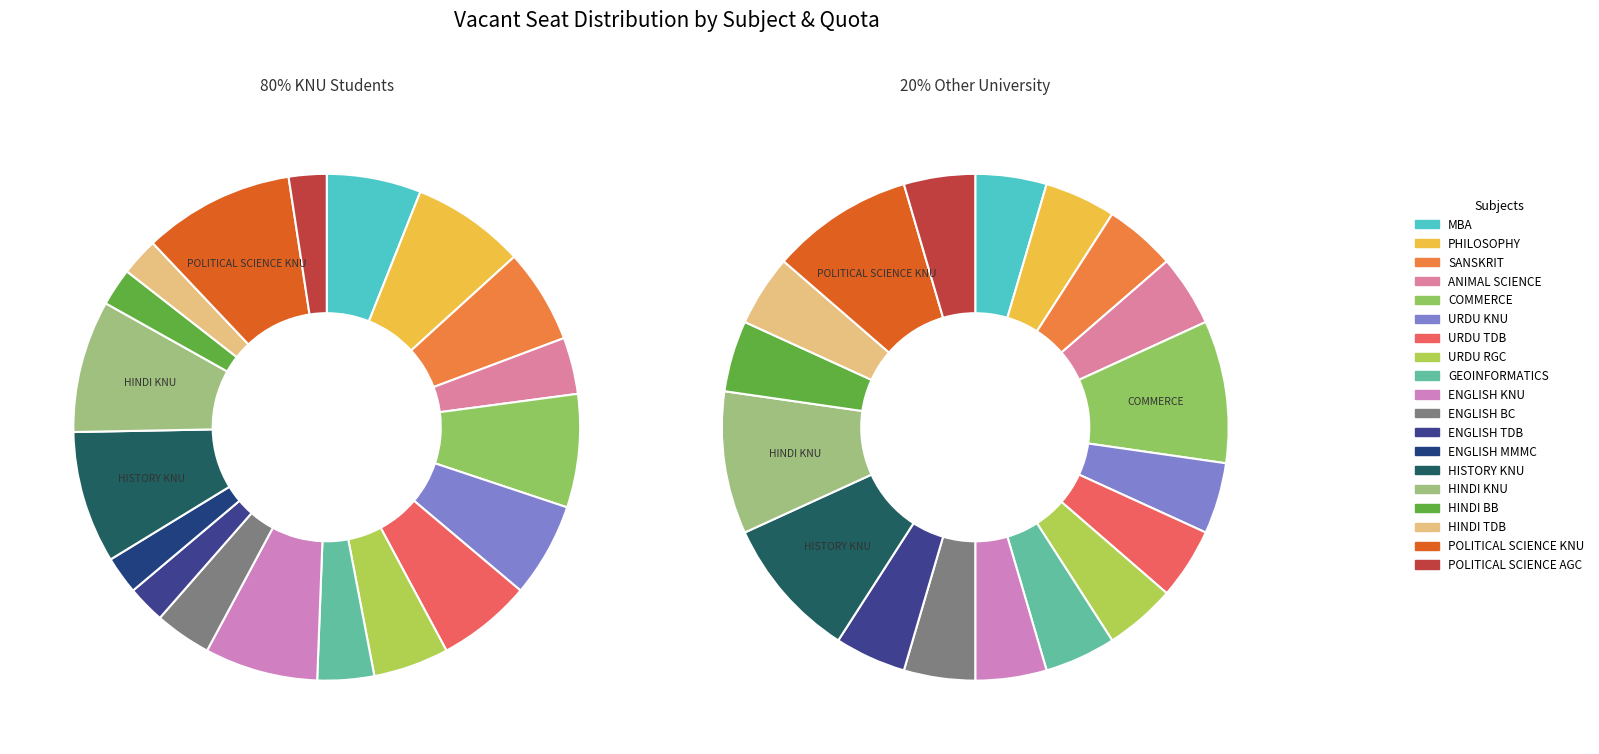

Which series has the widest spread of values?

values_80